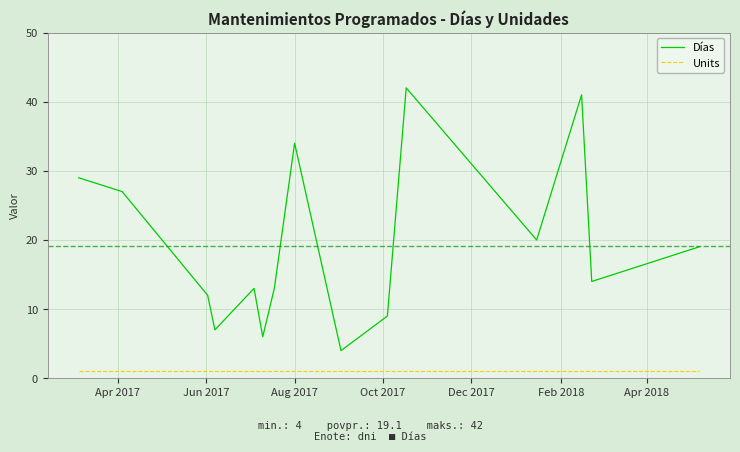

What is the maximum value for Units?

1